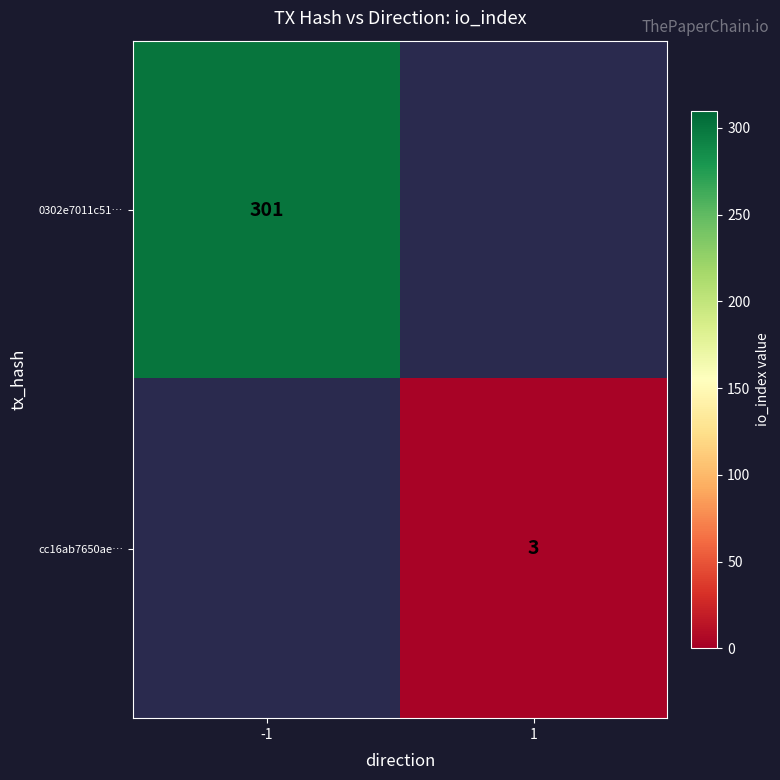

The 0302e7011c51… series shows 397 at -1. True or false?

False